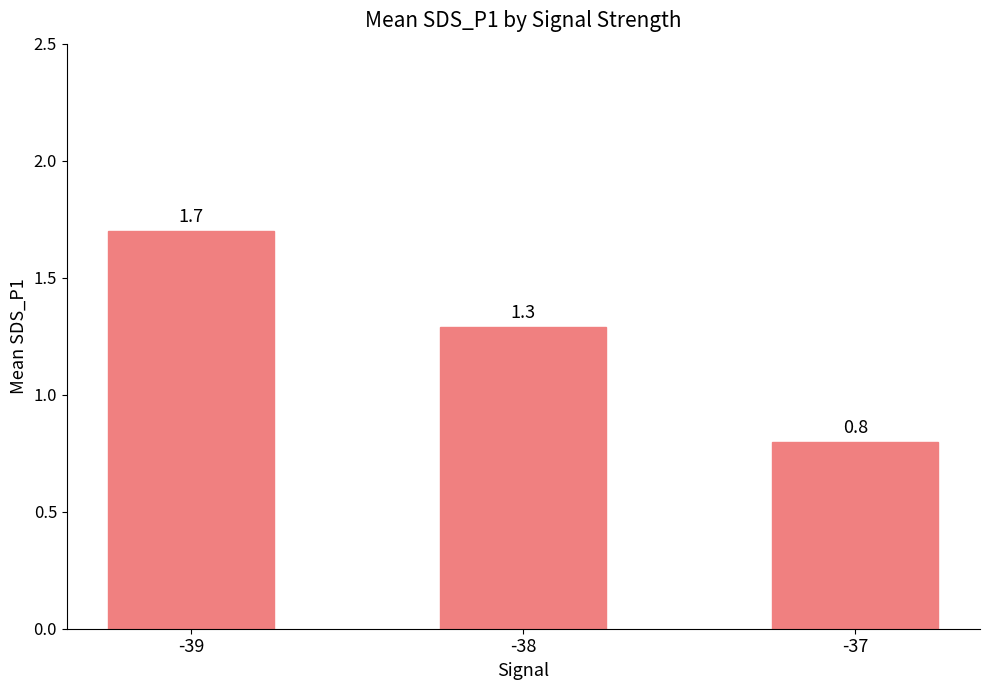

Between -38 and -39, which is larger?

-39